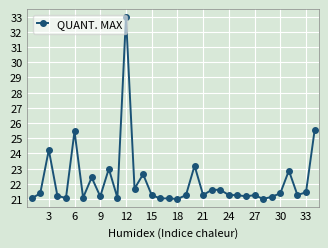

True or false: there are more than 2 points higher than both neighbors.

True